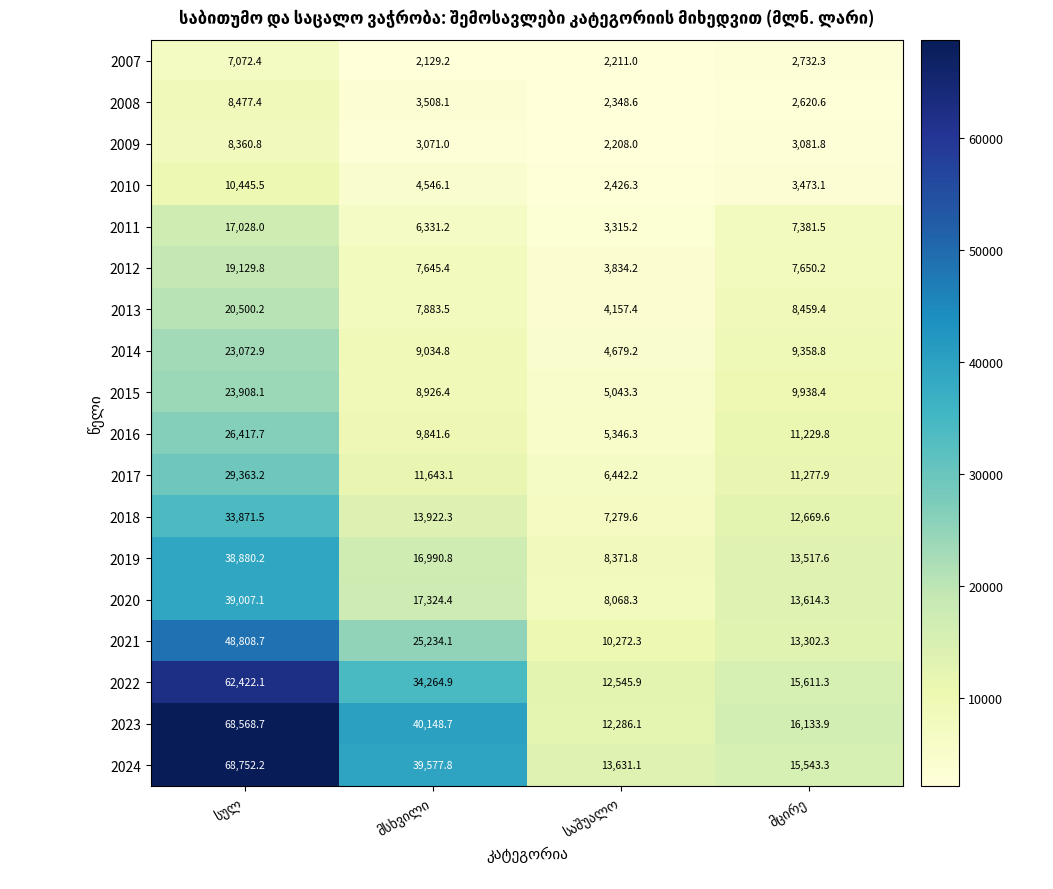

At how many categories does at least one series exceed 45546?

1